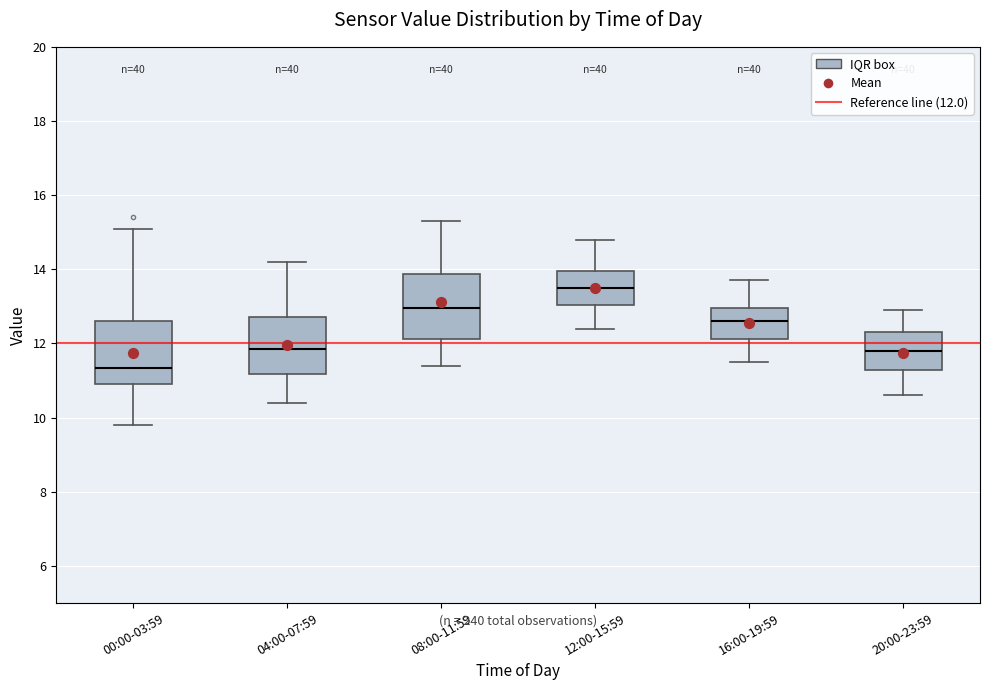

Reading left to right, read every box against the y-axis: the position of its median line, the range the box covers, and the ends of its whiskers. The values are not printed on the chart, so give them approximately, as read against the axis.

00:00-03:59: median 11.4, box 11.0 to 12.6, whiskers 9.8 to 15.2
04:00-07:59: median 11.8, box 11.2 to 12.8, whiskers 10.4 to 14.2
08:00-11:59: median 13.0, box 12.2 to 13.8, whiskers 11.4 to 15.4
12:00-15:59: median 13.6, box 13.0 to 14.0, whiskers 12.4 to 14.8
16:00-19:59: median 12.6, box 12.2 to 13.0, whiskers 11.6 to 13.8
20:00-23:59: median 11.8, box 11.2 to 12.4, whiskers 10.6 to 13.0